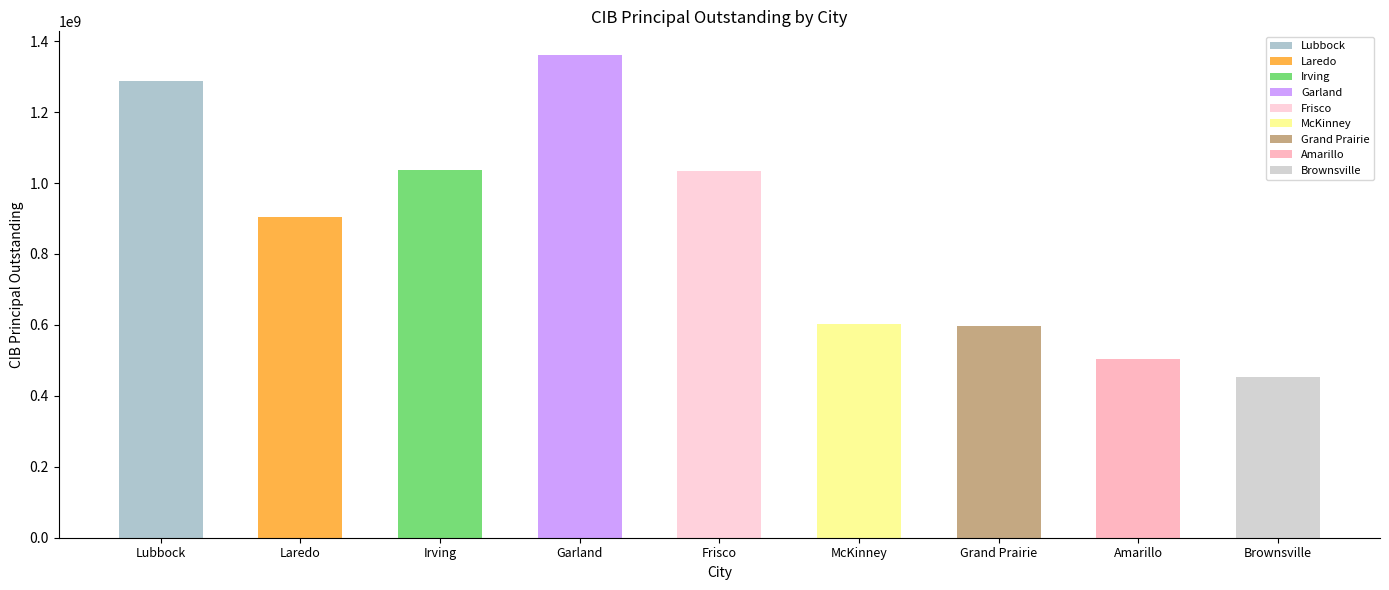

What is the difference between the second highest and minimum values?

835588000